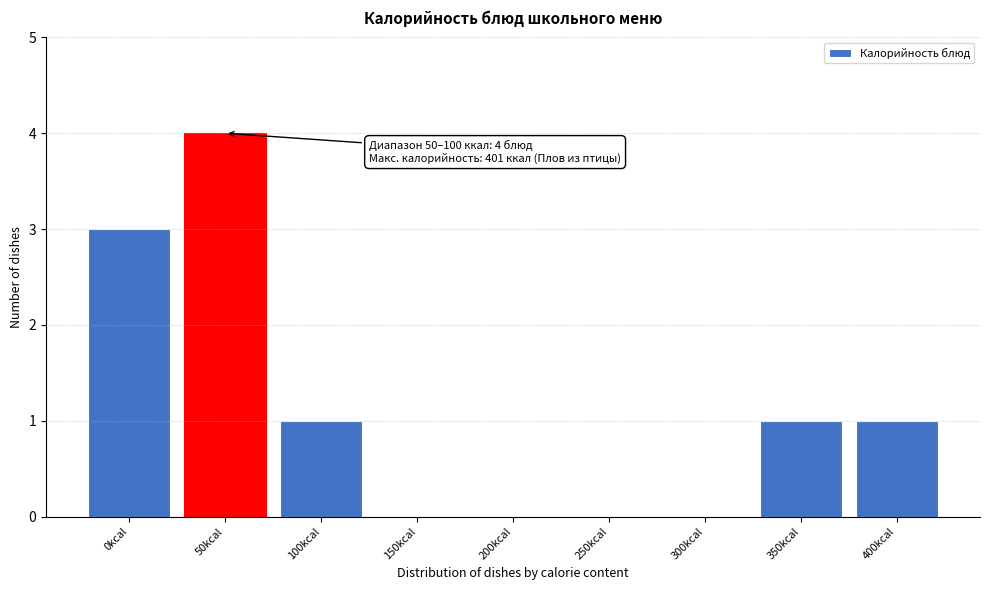

Reading left to right, transcribe all the data shown in this chart.

0kcal=3	50kcal=4	100kcal=1	150kcal=0	200kcal=0	250kcal=0	300kcal=0	350kcal=1	400kcal=1